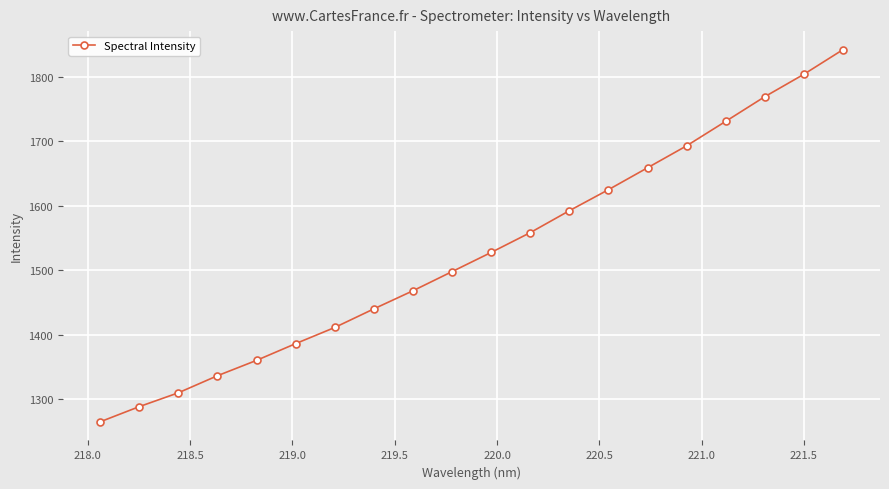

What is the average value?

1528.2